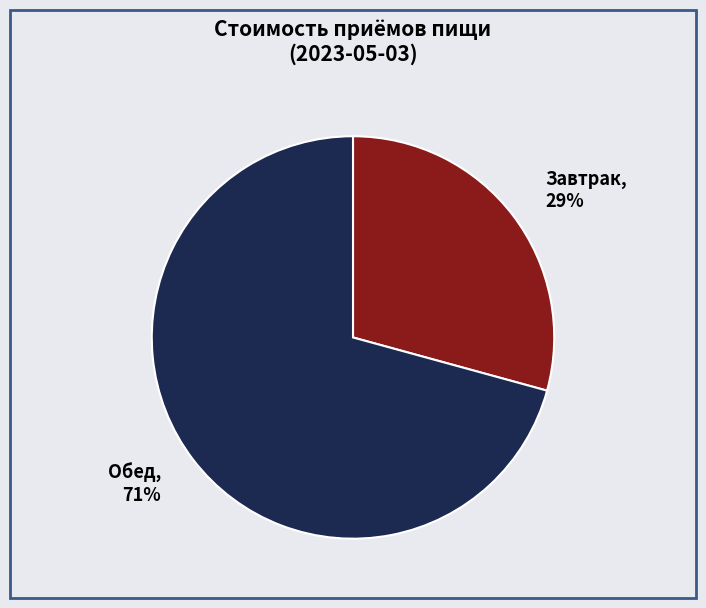

What is the majority slice?

Обед